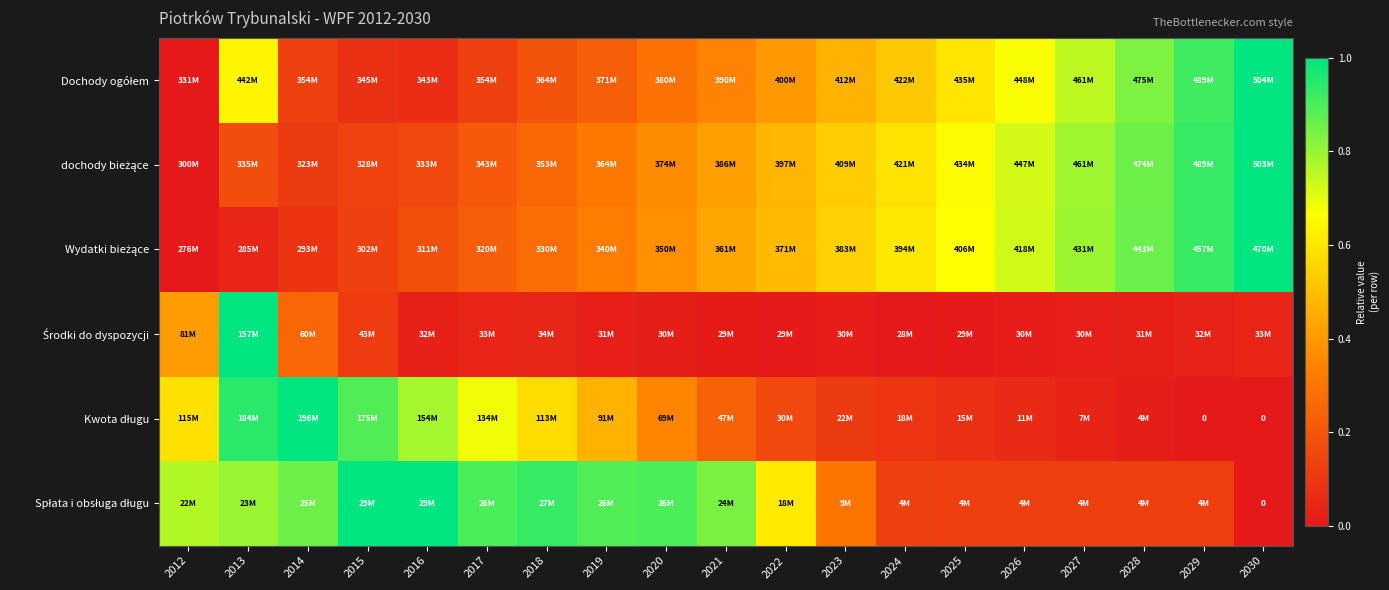

What is the sum of the Wydatki bieżące values at 2025 and 2024?

1.3